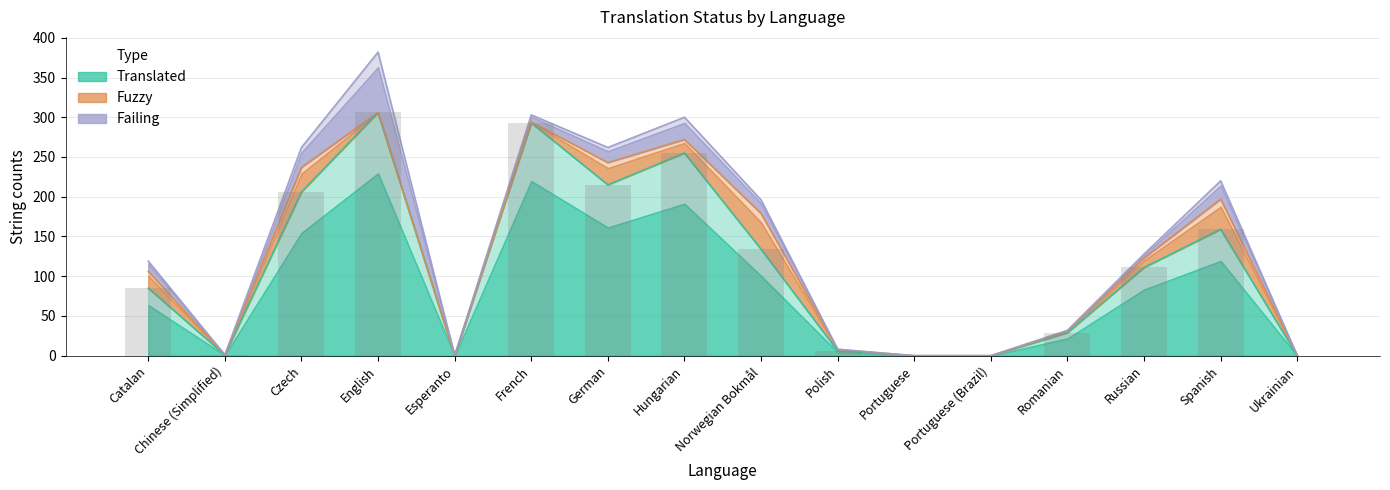

True or false: failing has a value of 76 at English.

True